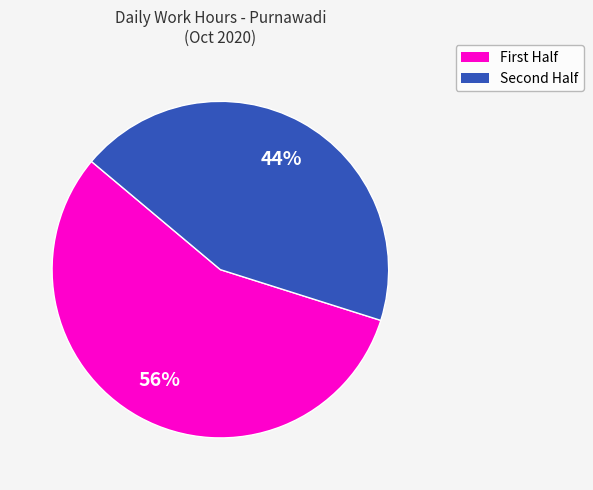

To the nearest percent, what is the average slice percentage?

50%